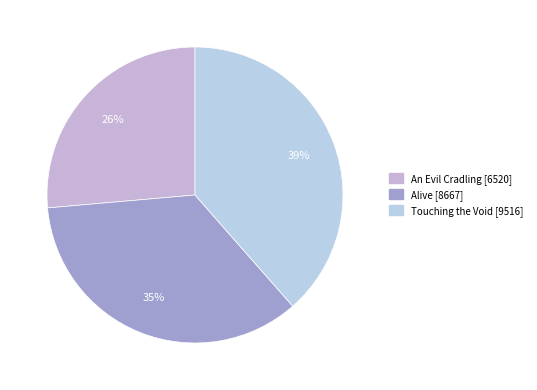

How many segments does this pie chart have?

3